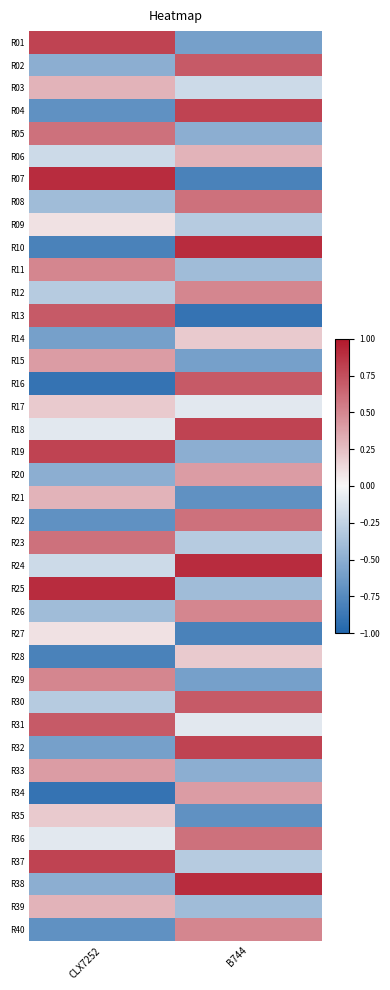

Rank the series by their maximum value, from lowest to highest.

R09, R27, R14, R17, R28, R35, R03, R06, R21, R39, R15, R20, R33, R34, R11, R12, R26, R29, R40, R05, R08, R22, R23, R36, R02, R13, R16, R30, R31, R01, R04, R18, R19, R32, R37, R07, R10, R24, R25, R38